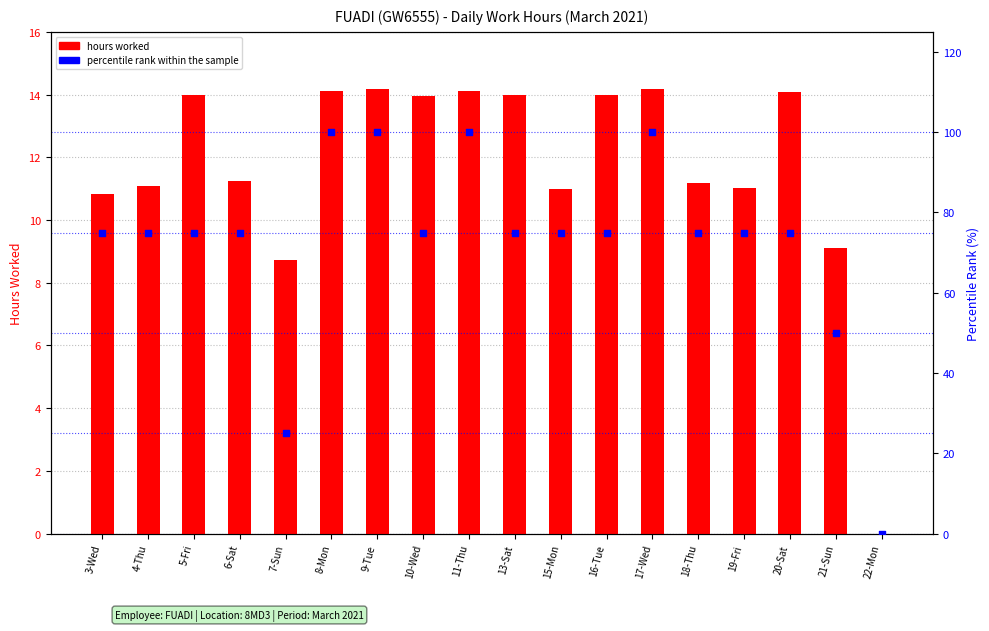

Which series contains the highest Y value?

percentile rank within the sample